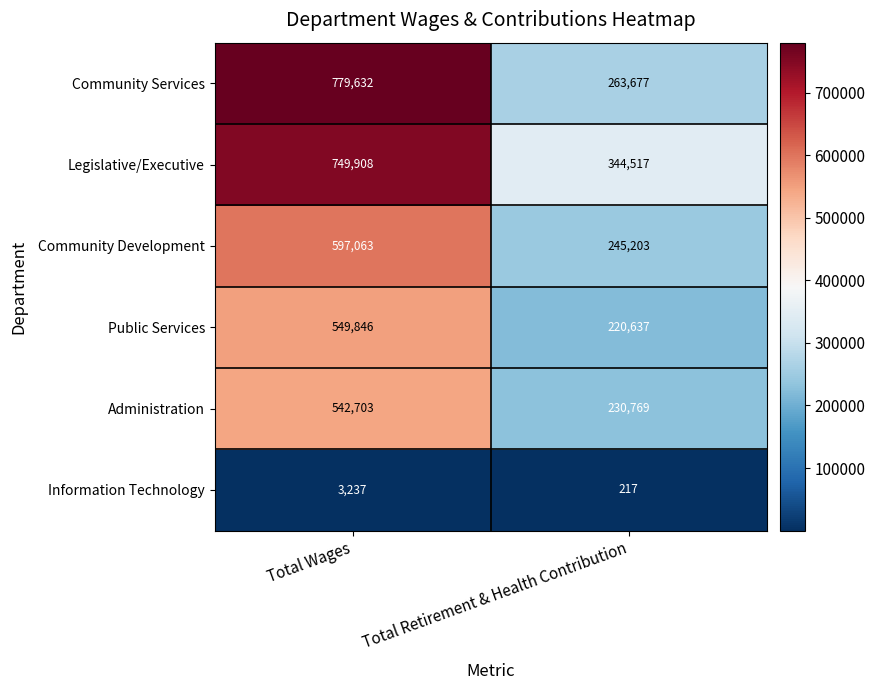

What is the difference between the Public Services values at Total Retirement & Health Contribution and Total Wages?

329209